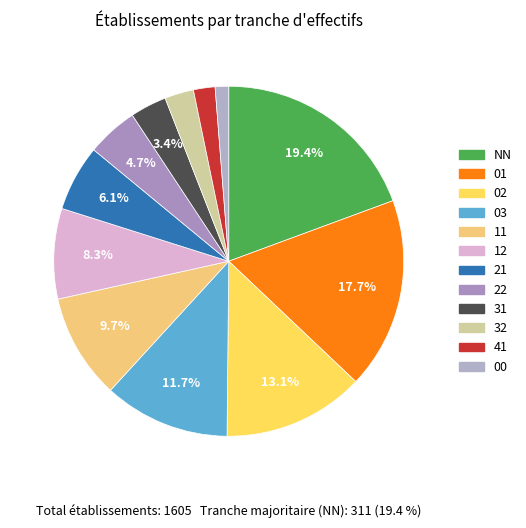

Does any single category account for the majority?

No